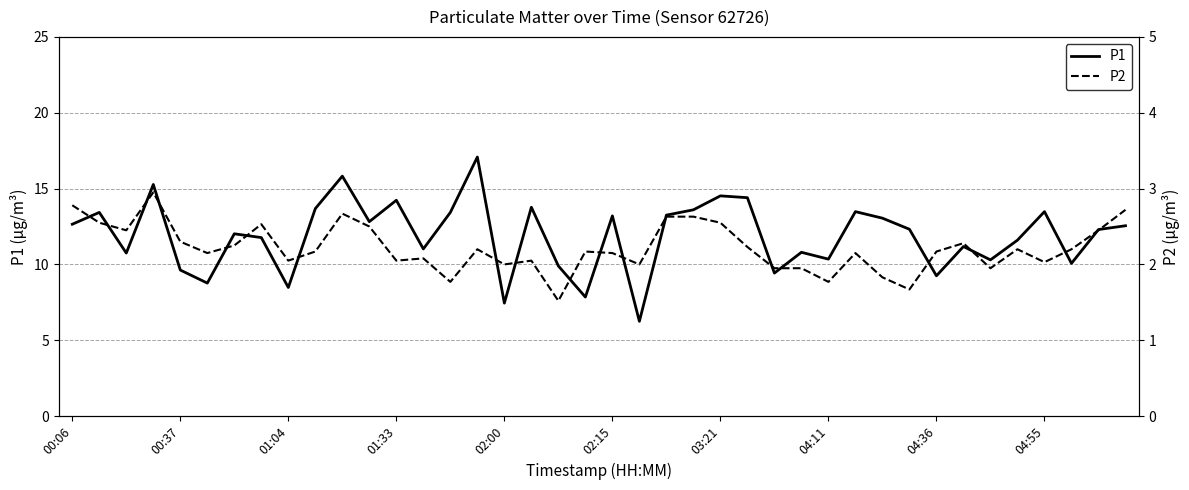

The P1 series shows 13.5 at 04:11. True or false?

False